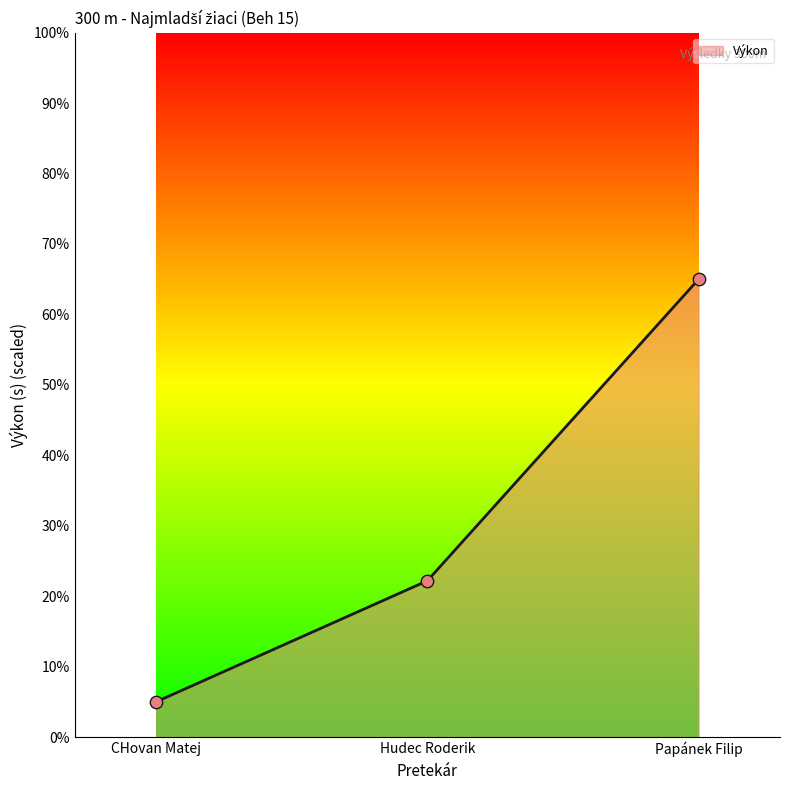

What is the change in value from Hudec Roderik to Papánek Filip?

+42.8